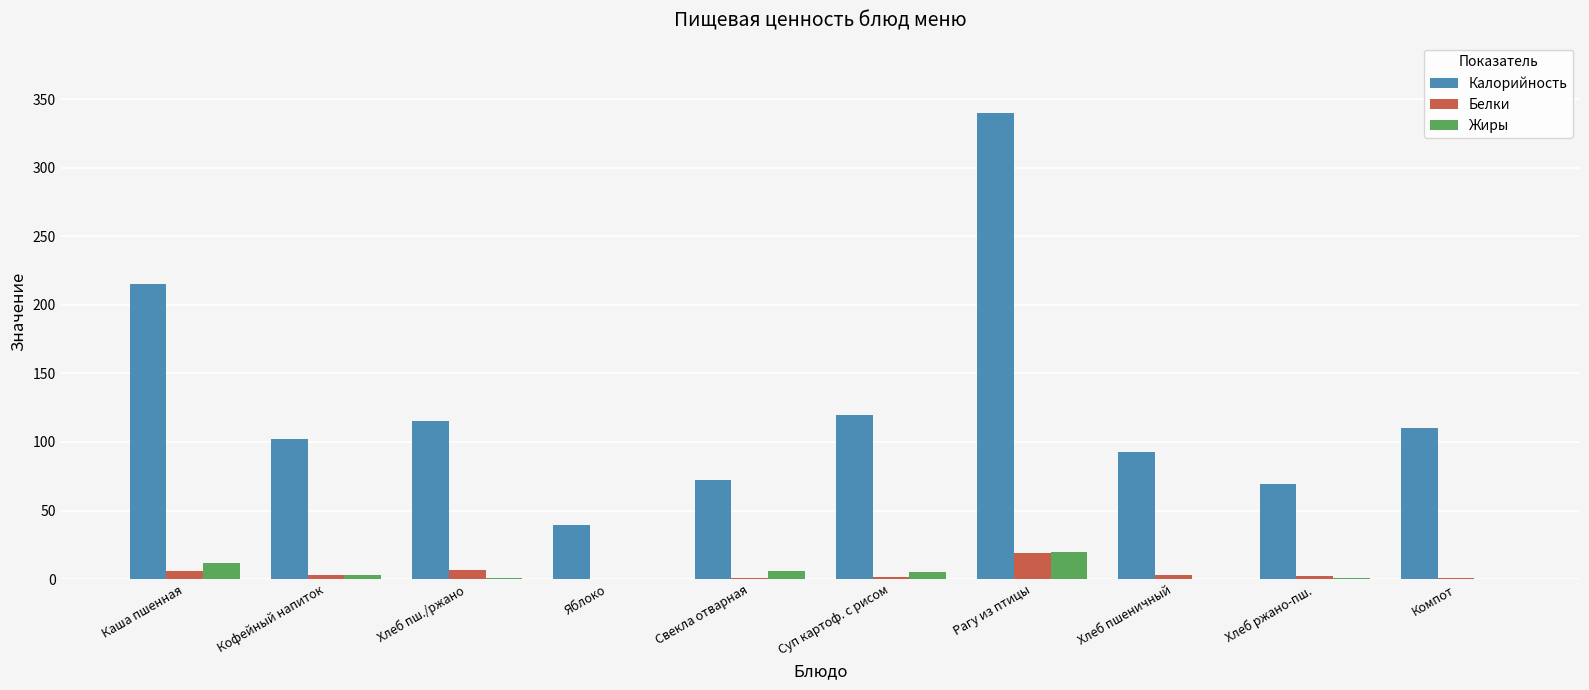

At which category is the sum across all series the highest?

Рагу из птицы